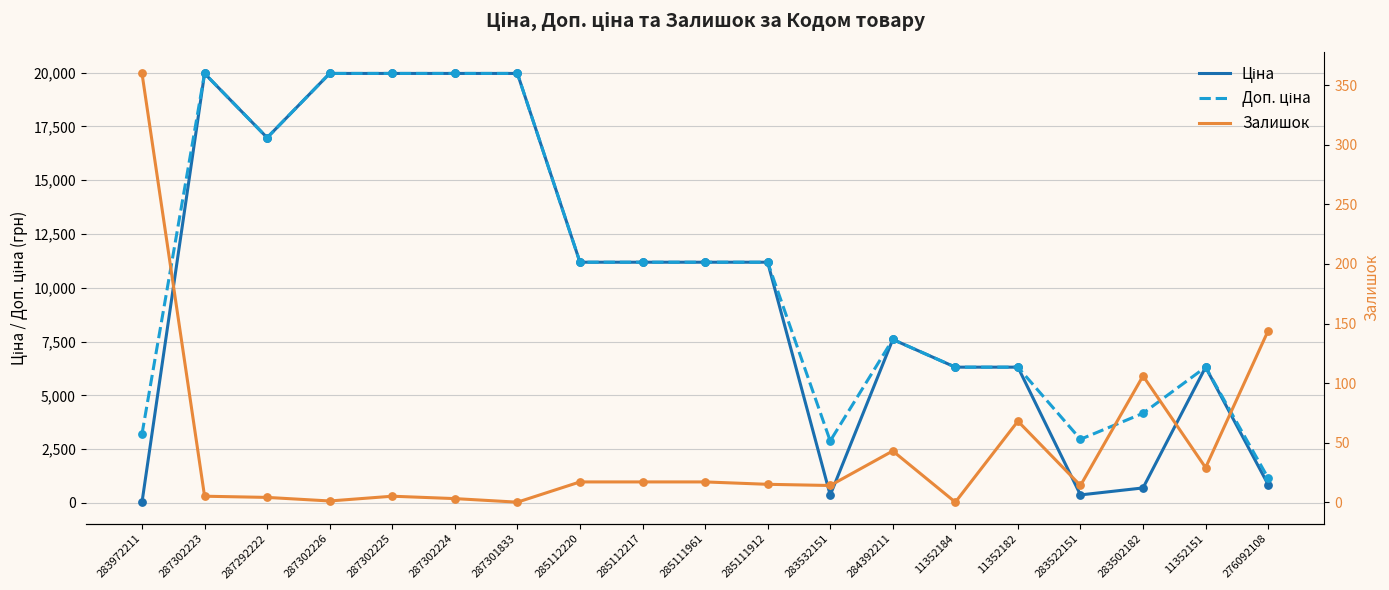

Which series reaches the maximum Y coordinate?

Ціна